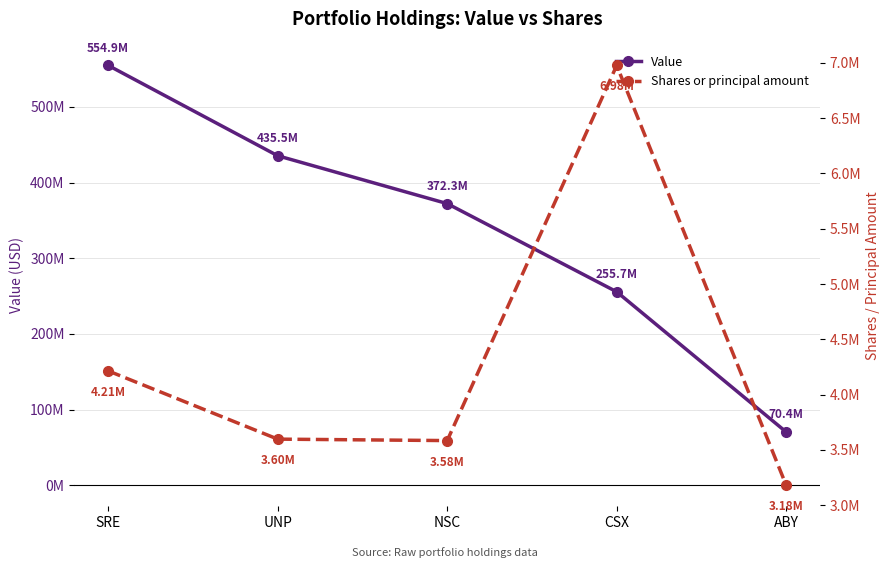

The Value series shows 372275000 at NSC. True or false?

True